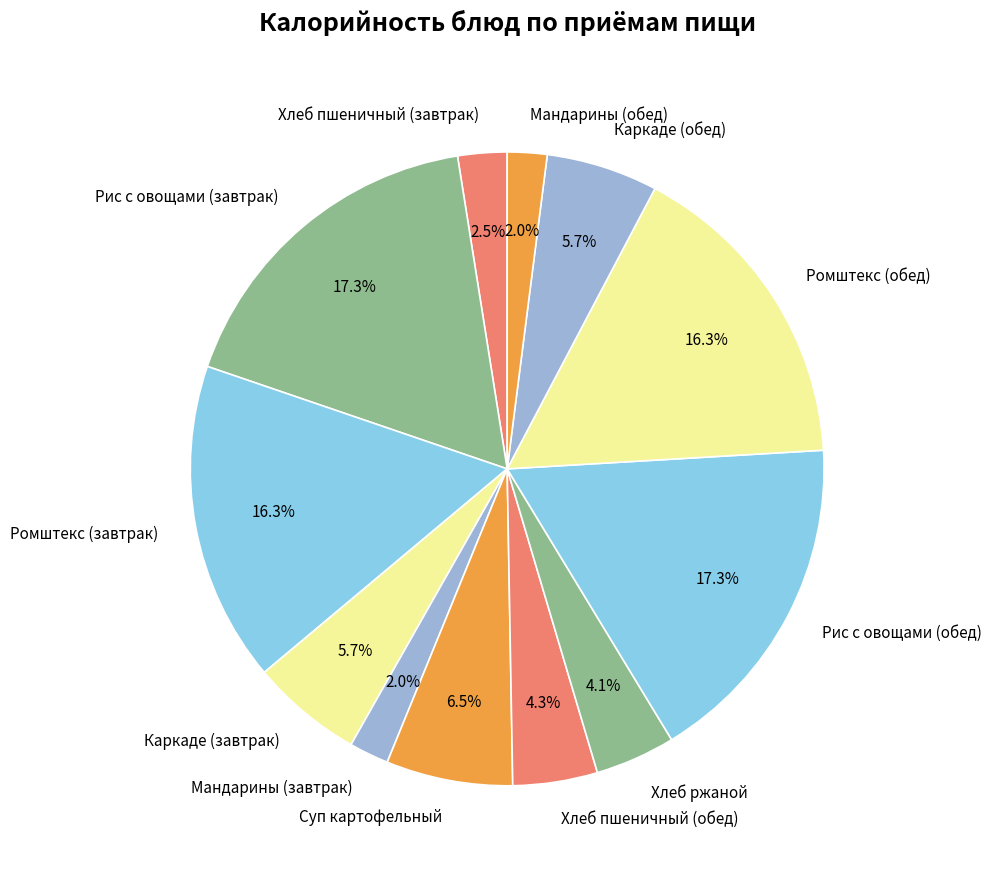

Combined, what portion of the pie is Мандарины (завтрак) and Каркаде (обед)?

7.7%